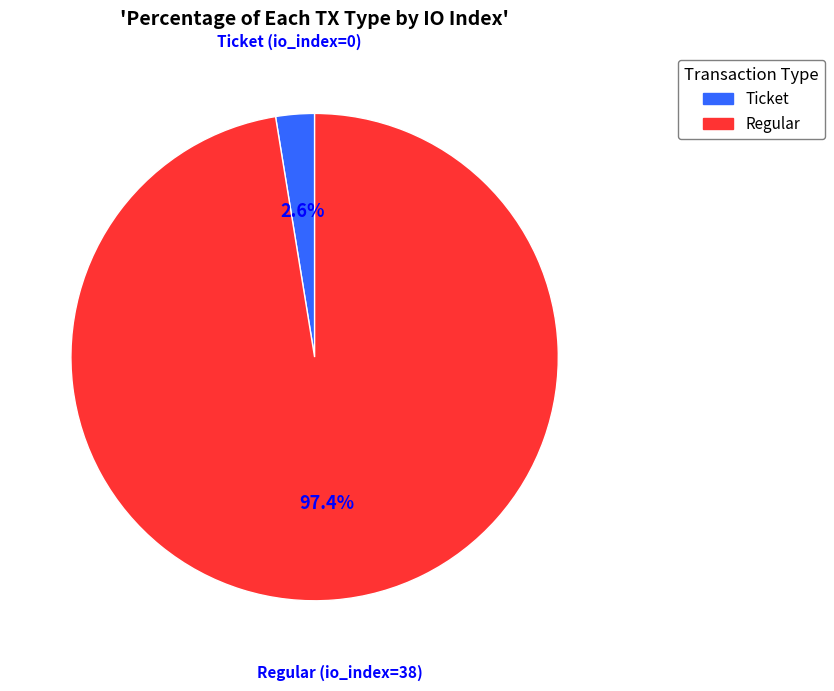

Is there a majority slice in this chart?

Yes